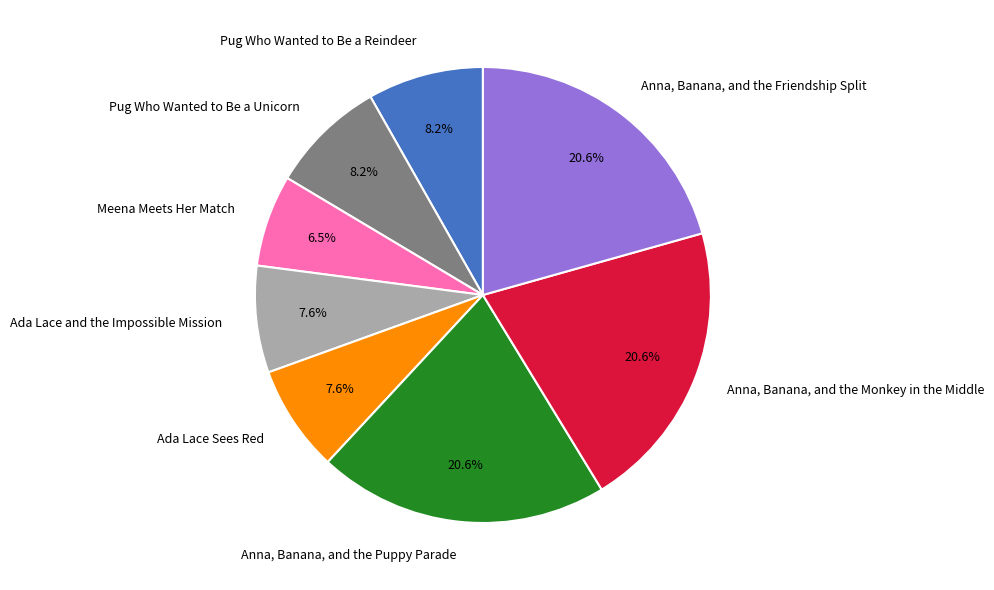

To the nearest percent, what is the difference between the Ada Lace Sees Red and Anna, Banana, and the Puppy Parade slice percentages?

13%